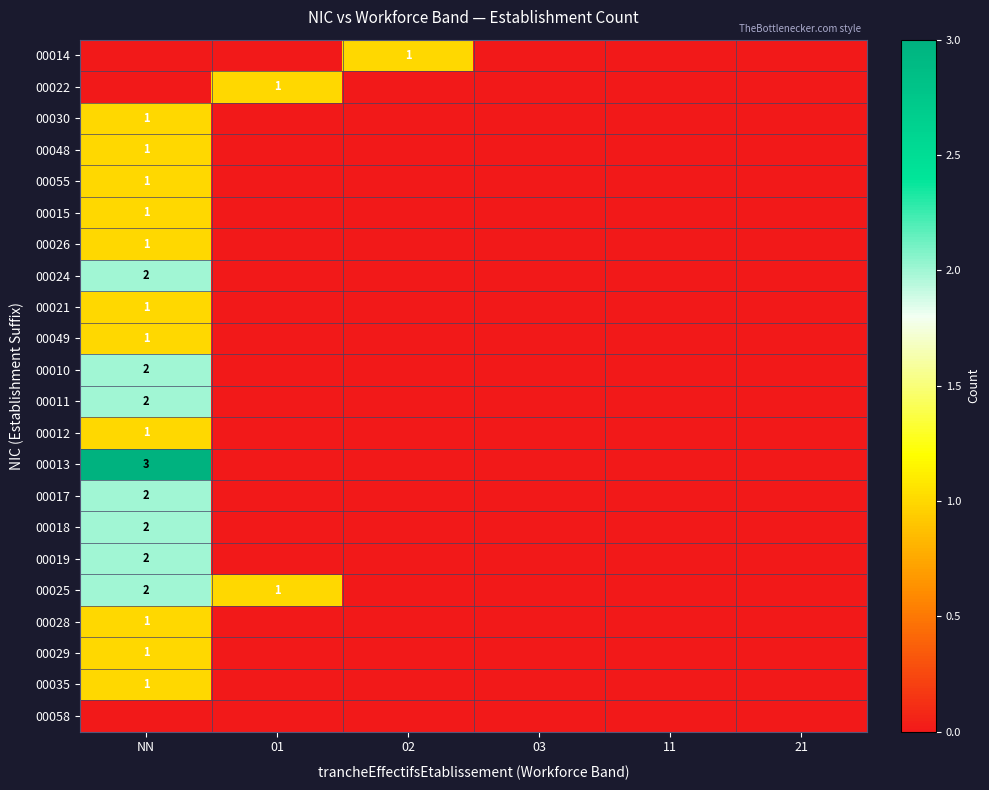

How many distinct data groups are displayed?

22